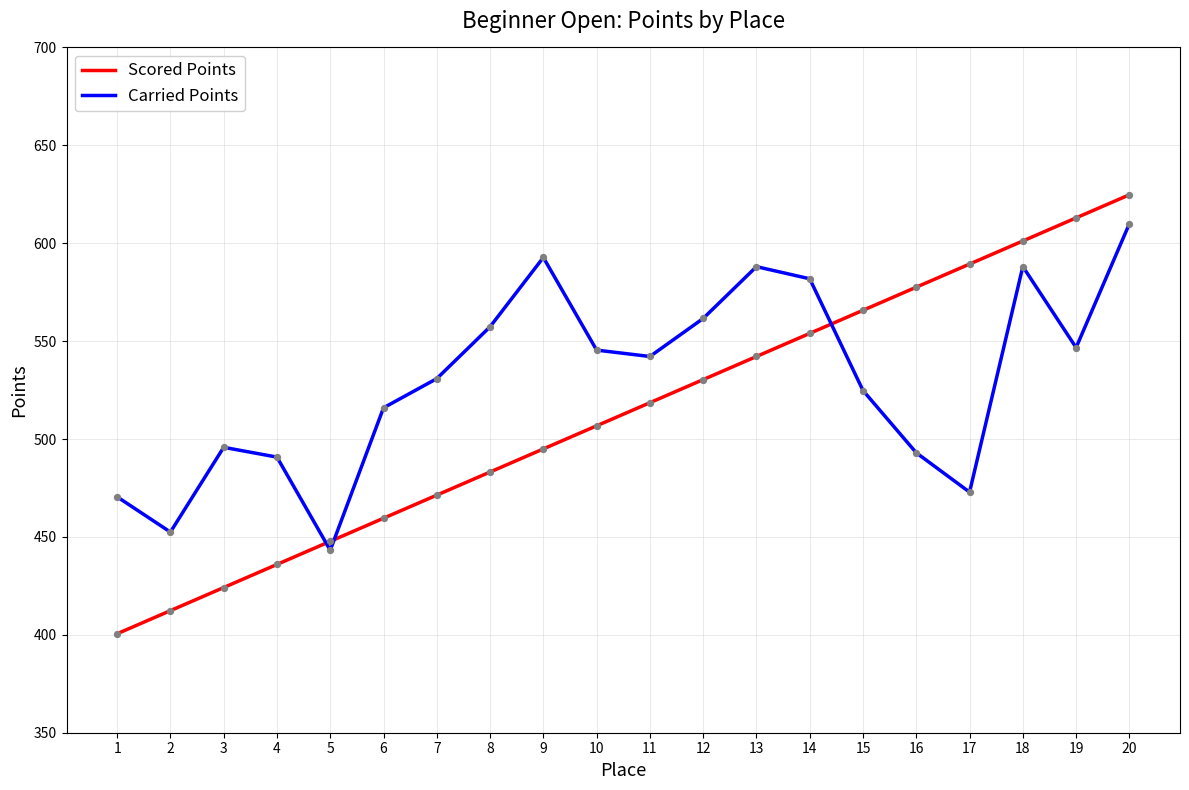

Which series has the largest total across all categories?

Carried Points